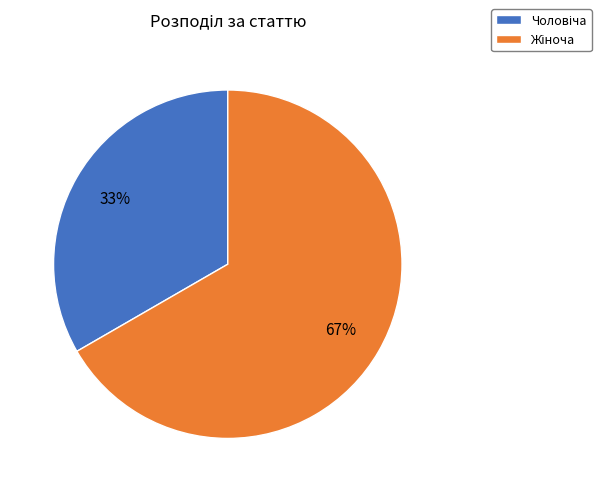

To the nearest percent, what is the average slice percentage?

50%